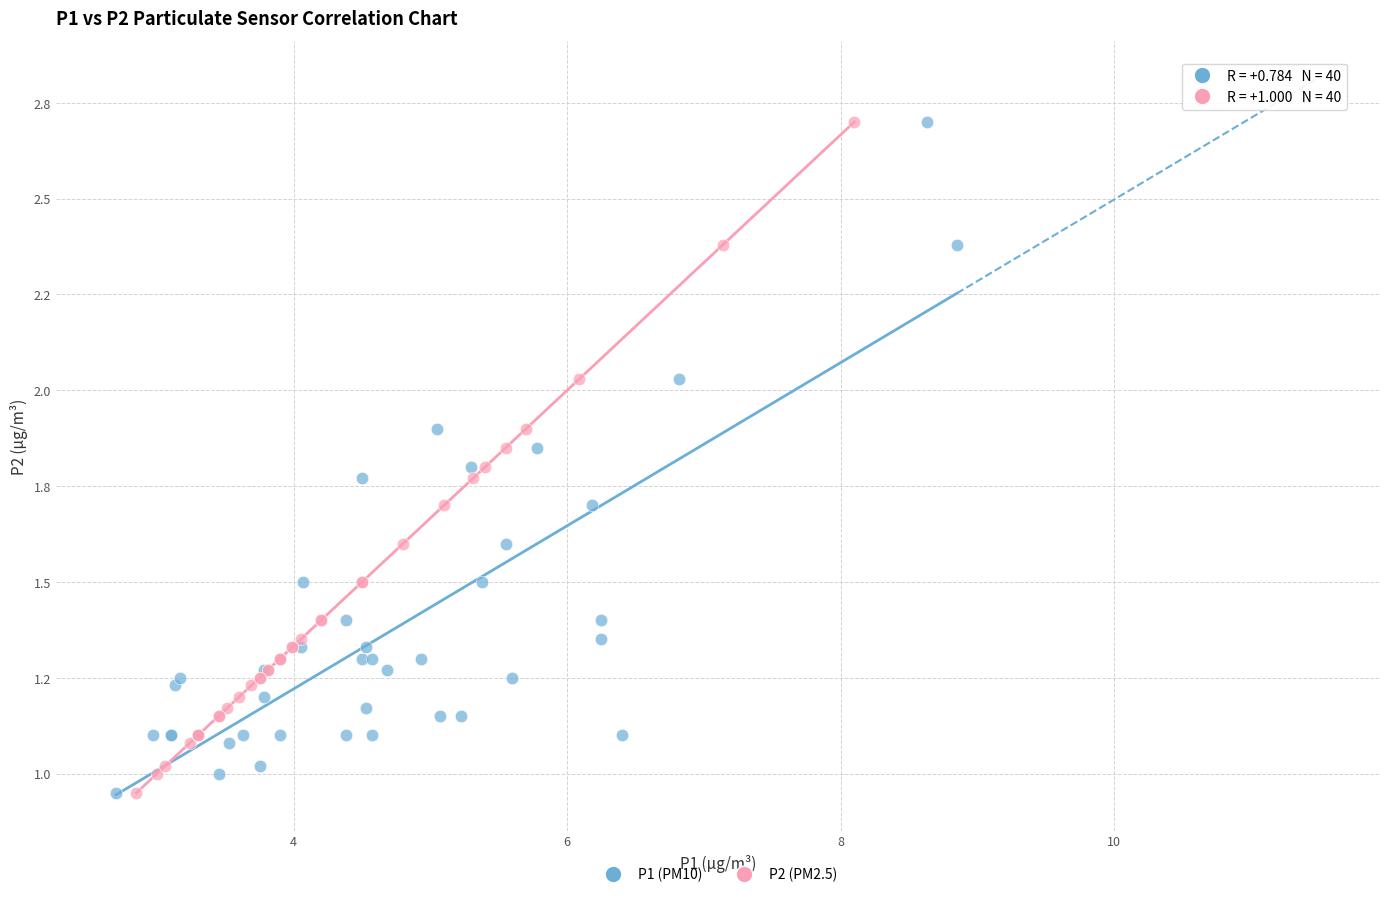

What are all the series names shown in the legend?

P1 (PM10), P2 (PM2.5)